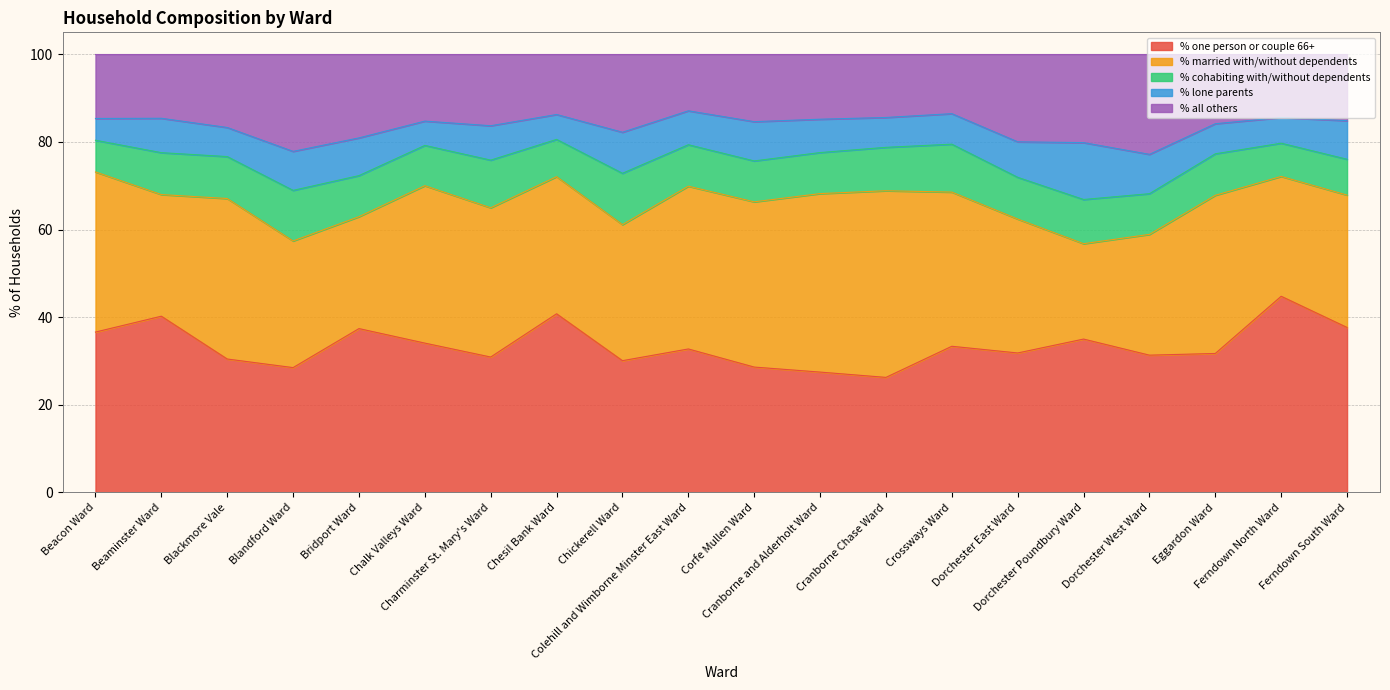

Reading left to right, list all the values displayed in this chart.

% one person or couple 66+: Beacon Ward=36.6	Beaminster Ward=40.2	Blackmore Vale=30.4	Blandford Ward=28.5	Bridport Ward=37.4	Chalk Valleys Ward=34.1	Charminster St. Mary's Ward=30.9	Chesil Bank Ward=40.8	Chickerell Ward=30.1	Colehill and Wimborne Minster East Ward=32.7	Corfe Mullen Ward=28.6	Cranborne and Alderholt Ward=27.5	Cranborne Chase Ward=26.3	Crossways Ward=33.4	Dorchester East Ward=31.8	Dorchester Poundbury Ward=35.0	Dorchester West Ward=31.3	Eggardon Ward=31.7	Ferndown North Ward=44.8	Ferndown South Ward=37.6
% married with/without dependents: Beacon Ward=36.5	Beaminster Ward=27.8	Blackmore Vale=36.6	Blandford Ward=28.9	Bridport Ward=25.5	Chalk Valleys Ward=35.9	Charminster St. Mary's Ward=34.1	Chesil Bank Ward=31.3	Chickerell Ward=31.1	Colehill and Wimborne Minster East Ward=37.1	Corfe Mullen Ward=37.7	Cranborne and Alderholt Ward=40.7	Cranborne Chase Ward=42.6	Crossways Ward=35.2	Dorchester East Ward=30.6	Dorchester Poundbury Ward=21.8	Dorchester West Ward=27.6	Eggardon Ward=36.1	Ferndown North Ward=27.4	Ferndown South Ward=30.2
% cohabiting with/without dependents: Beacon Ward=7.2	Beaminster Ward=9.6	Blackmore Vale=9.6	Blandford Ward=11.5	Bridport Ward=9.4	Chalk Valleys Ward=9.2	Charminster St. Mary's Ward=10.9	Chesil Bank Ward=8.5	Chickerell Ward=11.7	Colehill and Wimborne Minster East Ward=9.5	Corfe Mullen Ward=9.3	Cranborne and Alderholt Ward=9.4	Cranborne Chase Ward=9.9	Crossways Ward=10.9	Dorchester East Ward=9.5	Dorchester Poundbury Ward=10.1	Dorchester West Ward=9.3	Eggardon Ward=9.5	Ferndown North Ward=7.6	Ferndown South Ward=8.2
% lone parents: Beacon Ward=5.0	Beaminster Ward=7.8	Blackmore Vale=6.6	Blandford Ward=8.9	Bridport Ward=8.6	Chalk Valleys Ward=5.5	Charminster St. Mary's Ward=7.8	Chesil Bank Ward=5.7	Chickerell Ward=9.4	Colehill and Wimborne Minster East Ward=7.7	Corfe Mullen Ward=9.0	Cranborne and Alderholt Ward=7.6	Cranborne Chase Ward=6.8	Crossways Ward=7.0	Dorchester East Ward=8.1	Dorchester Poundbury Ward=13.0	Dorchester West Ward=9.0	Eggardon Ward=6.9	Ferndown North Ward=5.9	Ferndown South Ward=8.8
% all others: Beacon Ward=14.7	Beaminster Ward=14.6	Blackmore Vale=16.7	Blandford Ward=22.2	Bridport Ward=19.1	Chalk Valleys Ward=15.3	Charminster St. Mary's Ward=16.3	Chesil Bank Ward=13.8	Chickerell Ward=17.8	Colehill and Wimborne Minster East Ward=12.9	Corfe Mullen Ward=15.4	Cranborne and Alderholt Ward=14.8	Cranborne Chase Ward=14.4	Crossways Ward=13.6	Dorchester East Ward=20.0	Dorchester Poundbury Ward=20.2	Dorchester West Ward=22.8	Eggardon Ward=15.9	Ferndown North Ward=14.4	Ferndown South Ward=15.2